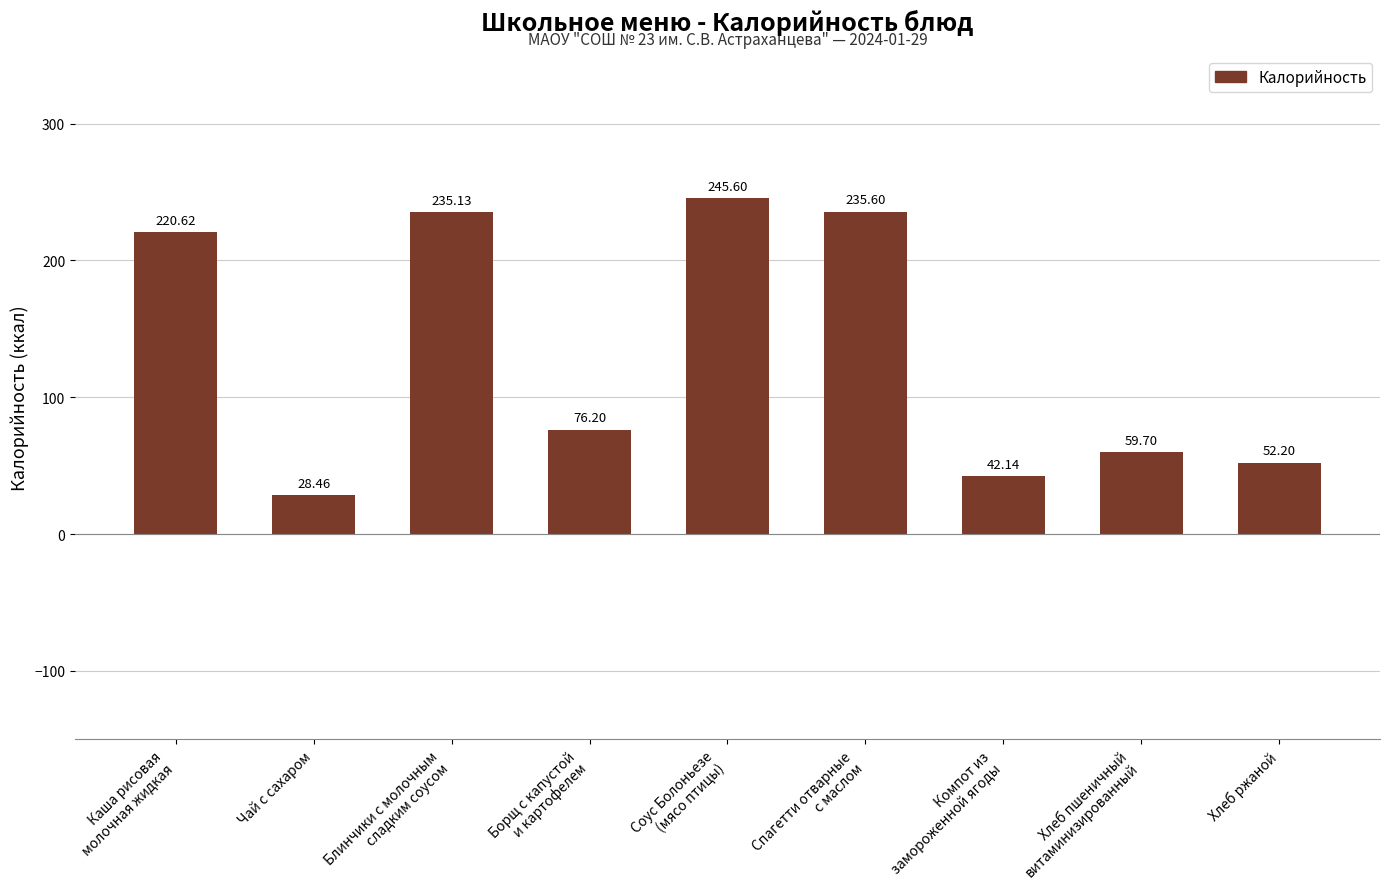

Does the chart contain any negative values?

No